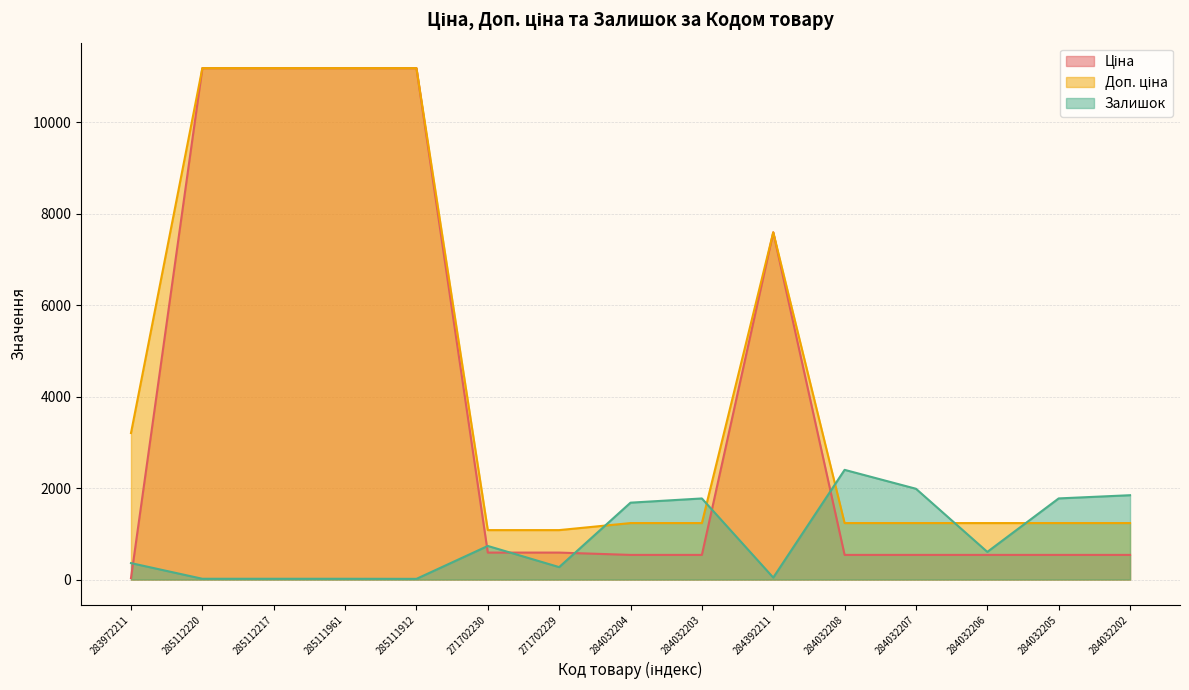

What is the difference between the second highest and minimum values in the Залишок series?

1971.0